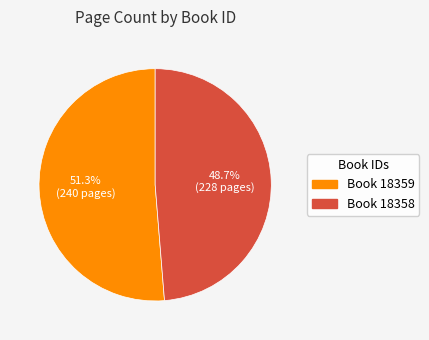

Does any single category account for the majority?

Yes